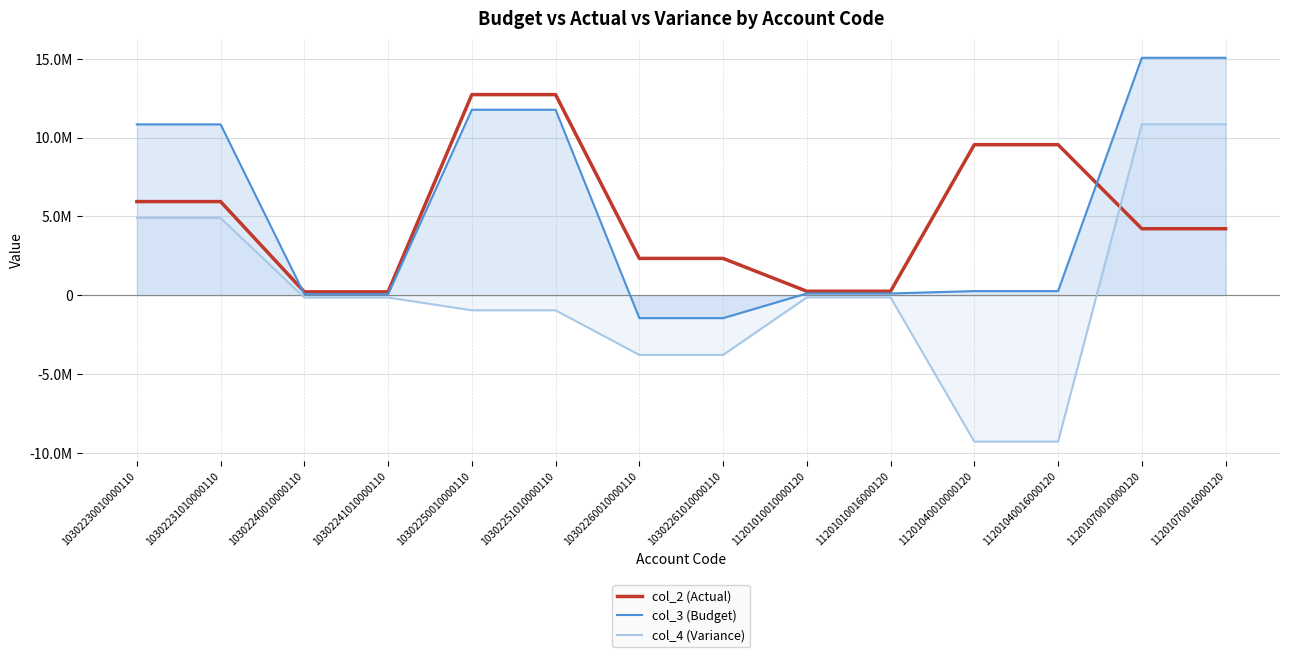

What are all the series names shown in the legend?

col_2 (Actual), col_3 (Budget), col_4 (Variance)